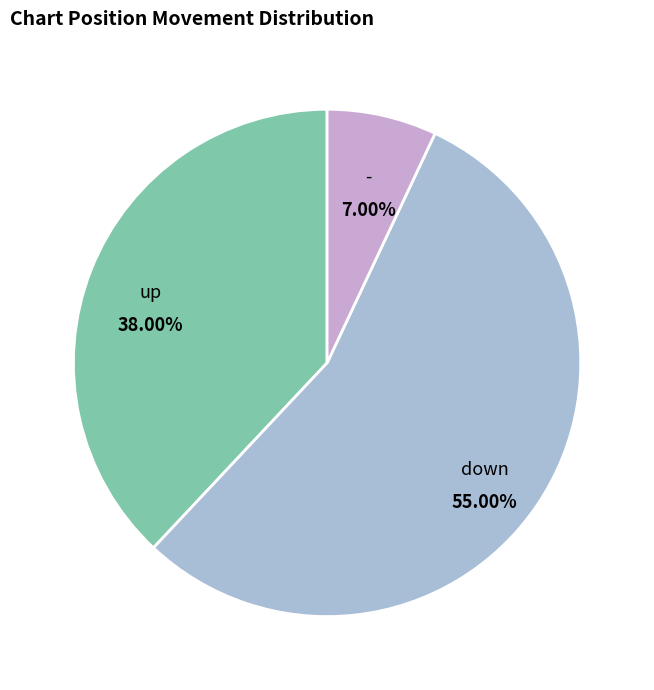

To the nearest percent, what is the difference between the largest and smallest slice percentages?

48%